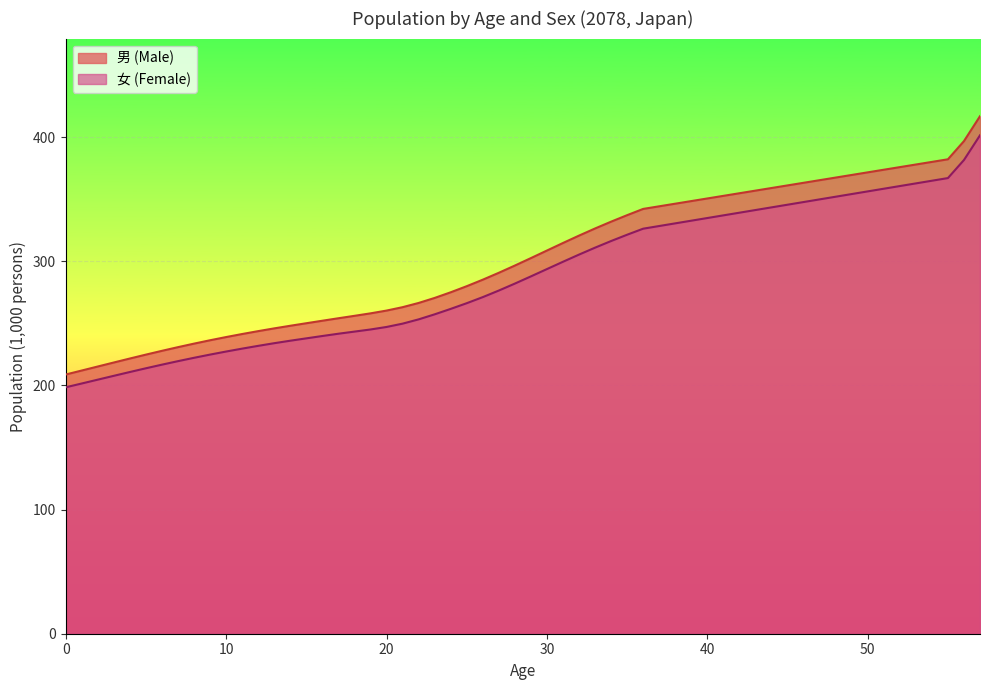

True or false: 男 (Male) and 女 (Female) intersect in this chart.

False